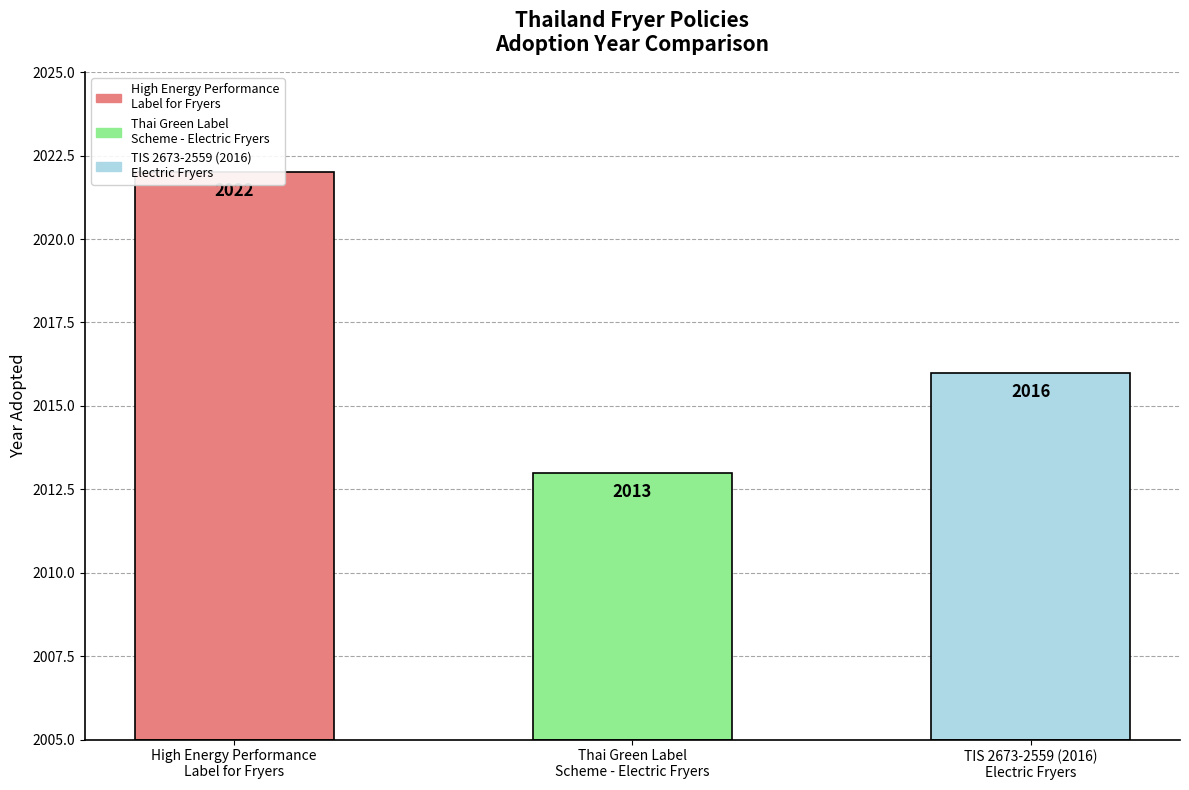

The chart shows a value of 2016 at TIS 2673-2559 (2016)
Electric Fryers. True or false?

True